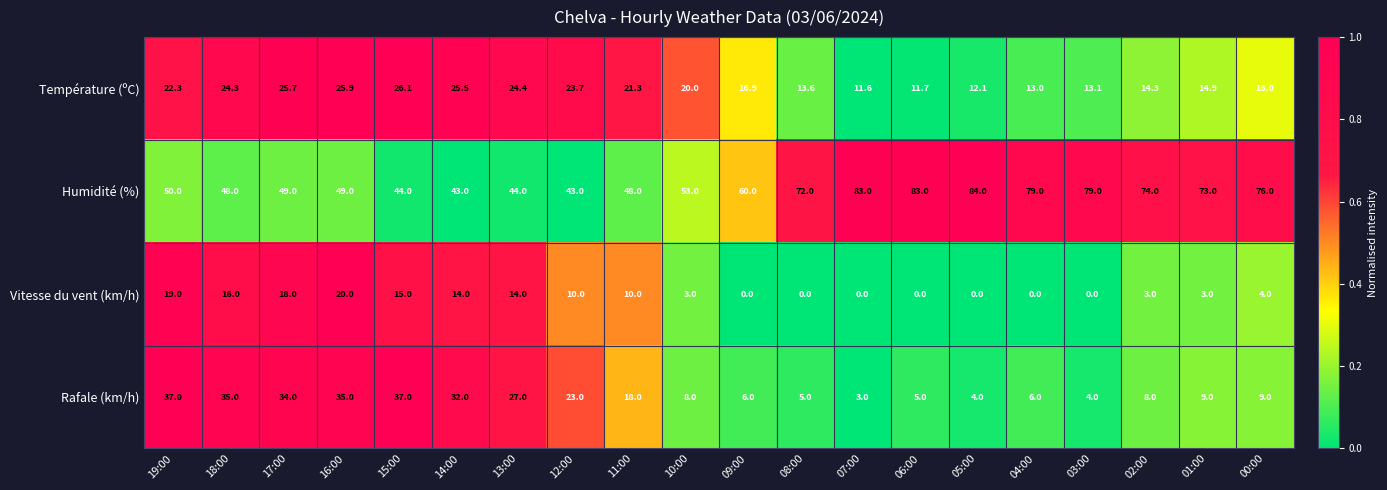

The Température (ºC) series shows 22.3 at 19:00. True or false?

True